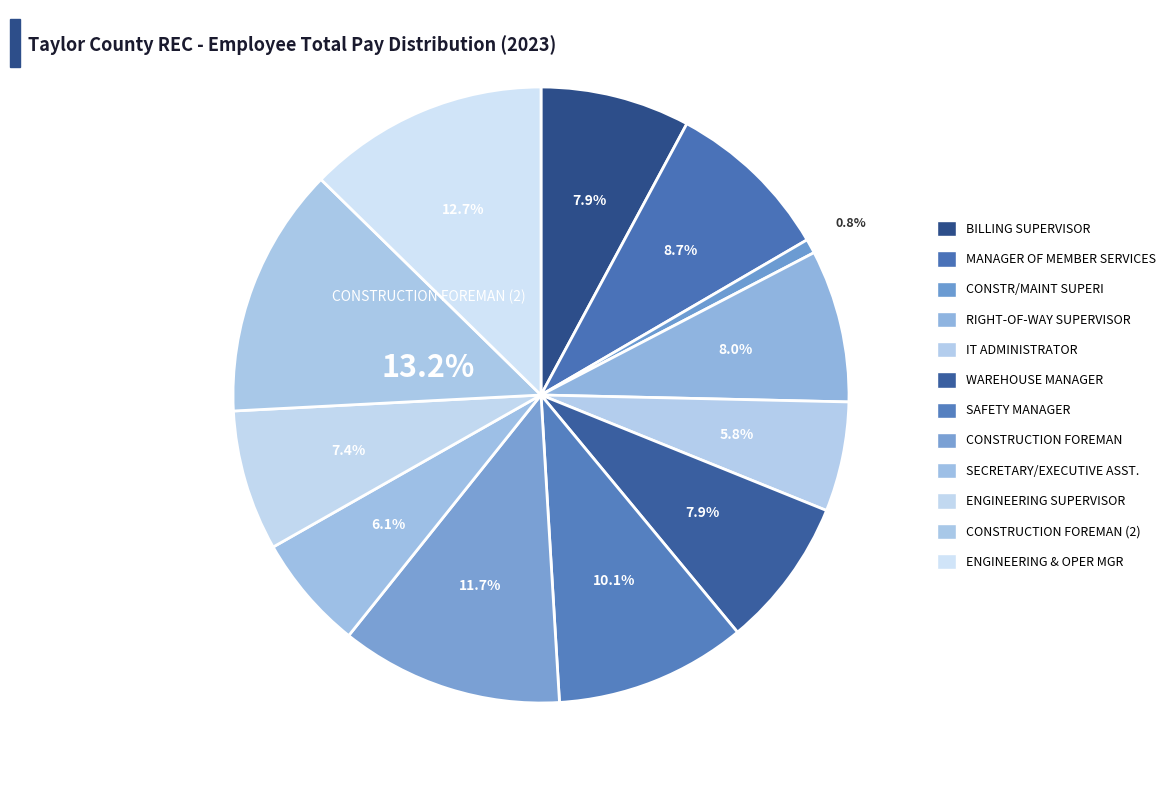

Which category has the biggest portion of the pie?

CONSTRUCTION FOREMAN (2)